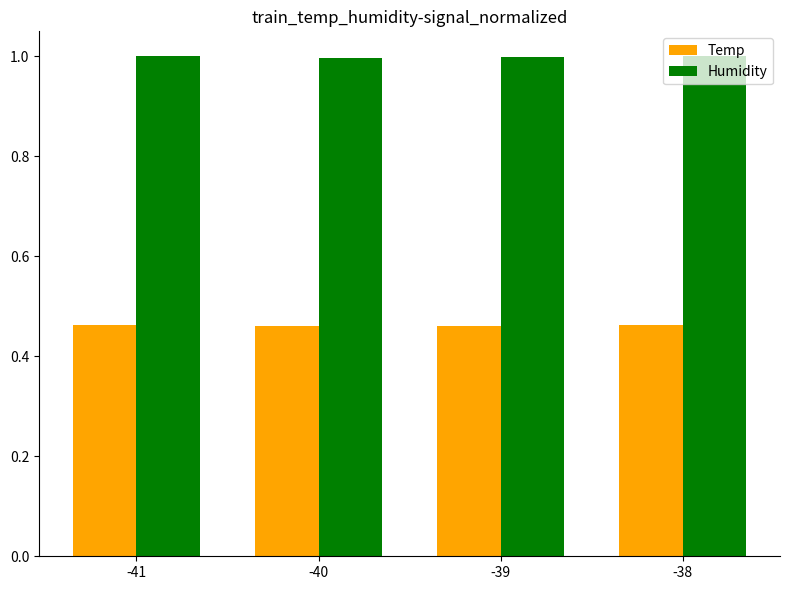

How many groups of bars are there?

4